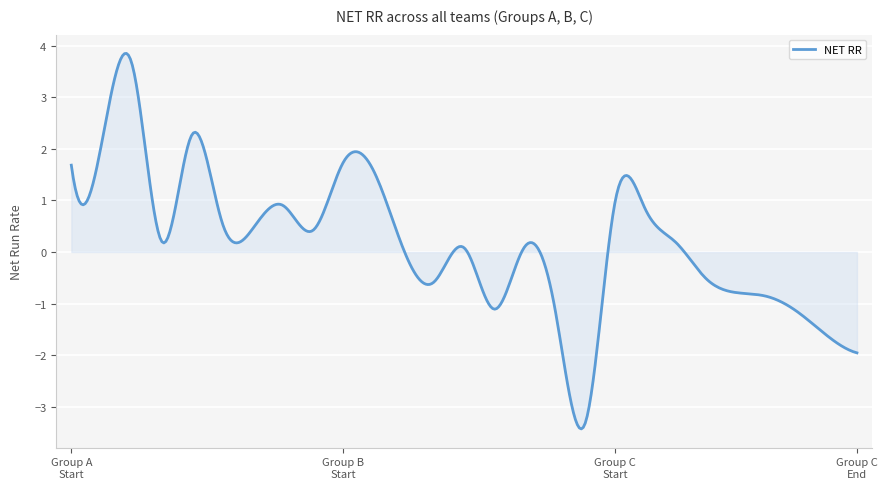

What is the difference between the maximum and minimum values?

7.3